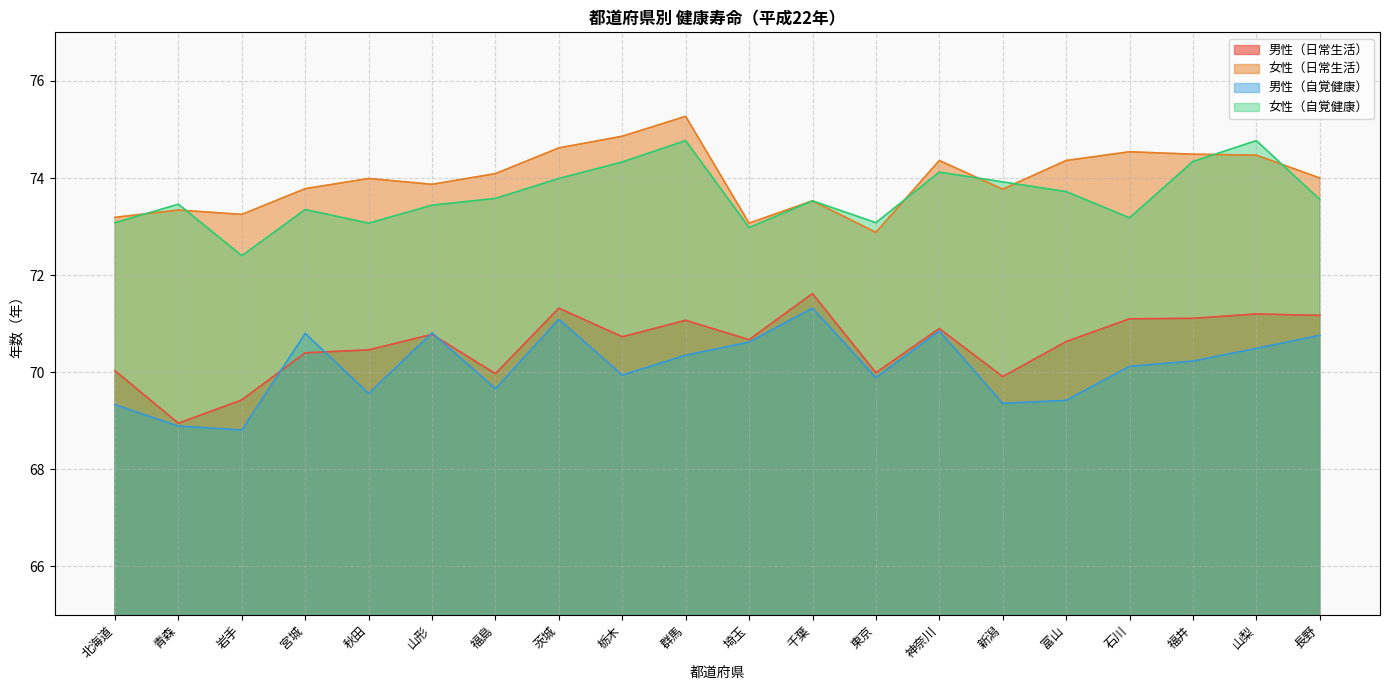

What is the label of the 14th point from the right?

福島